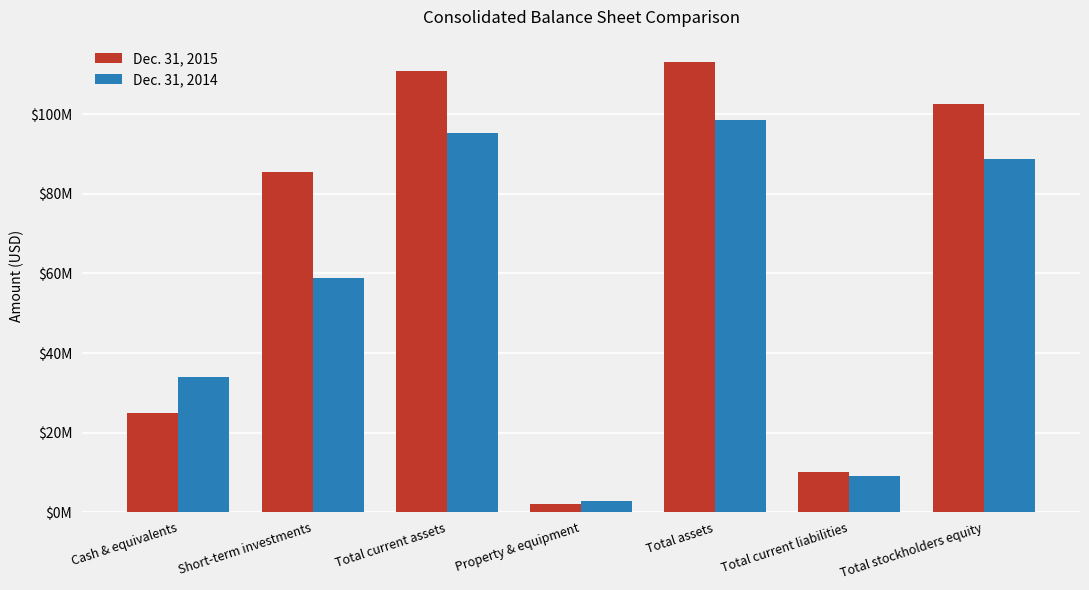

What is the spread (max minus min) of values at Cash & equivalents?

9031000